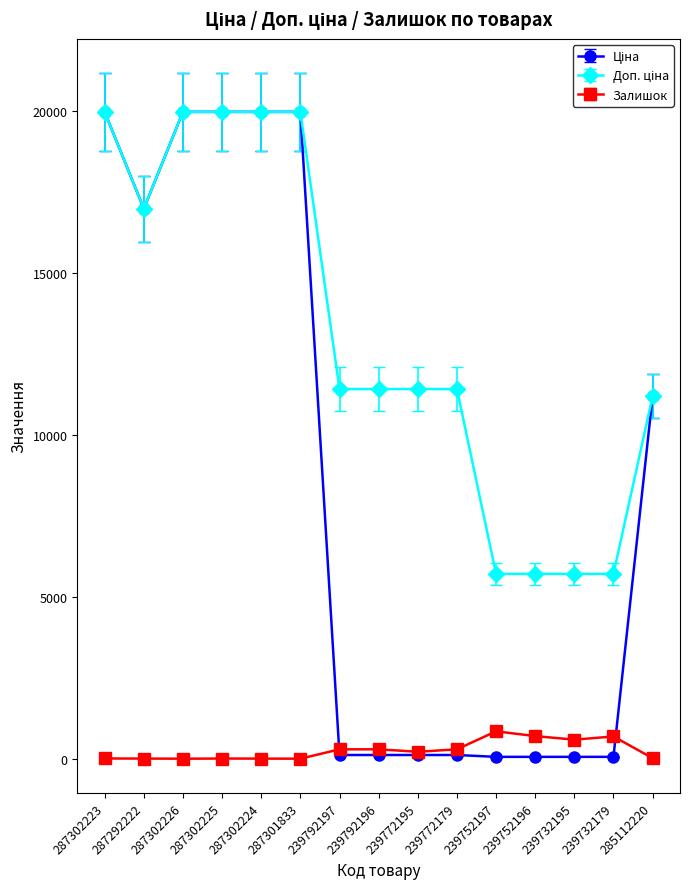

The Залишок series shows 214.0 at 239772195. True or false?

True